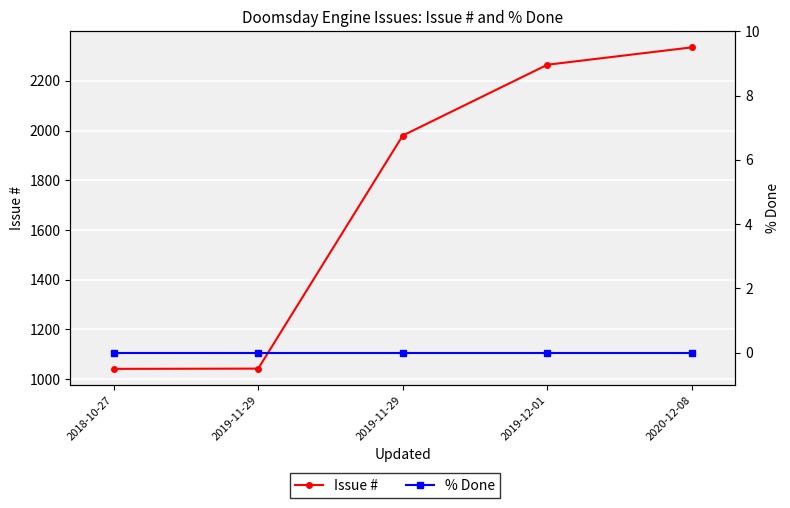

How many lines are shown in the chart?

2